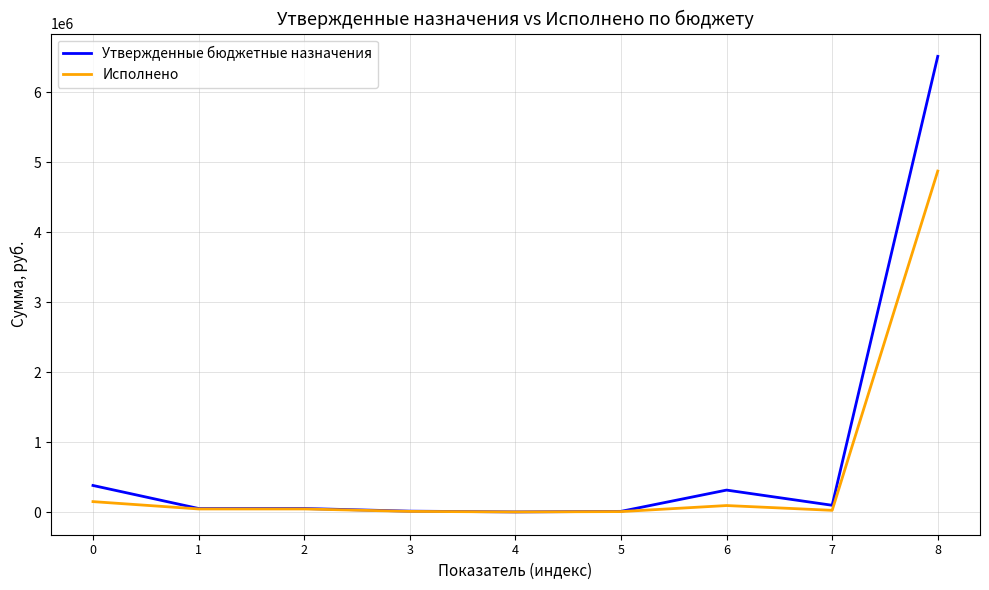

What is the average value of the Исполнено series?

583905.1